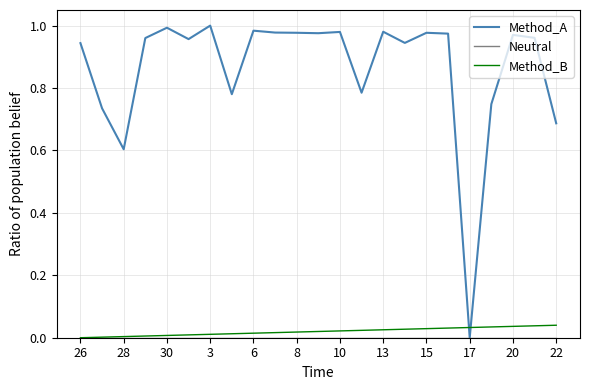

Which series has the largest total across all categories?

Method_A